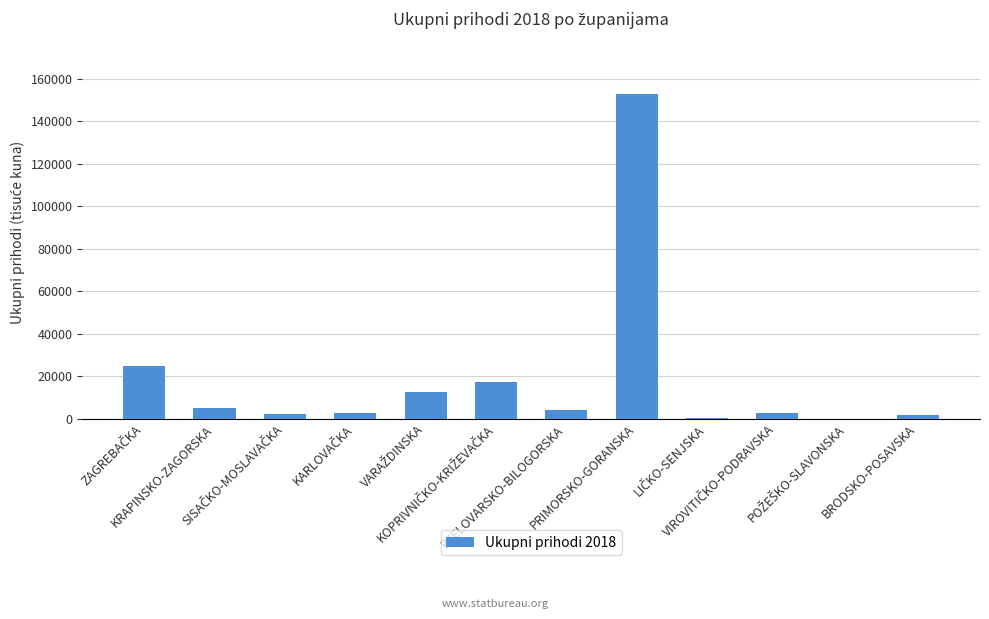

What is the sum of all values?

225778.2